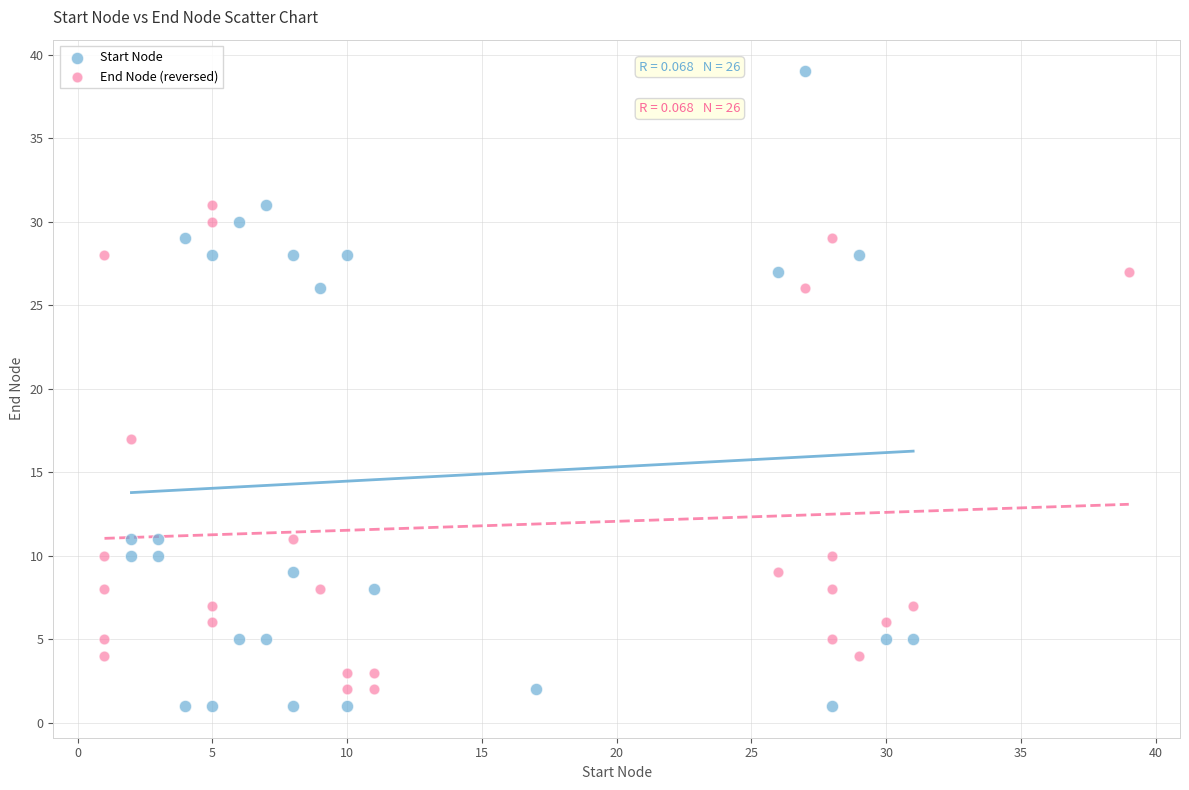

Which series has the widest spread of Y values?

Start Node